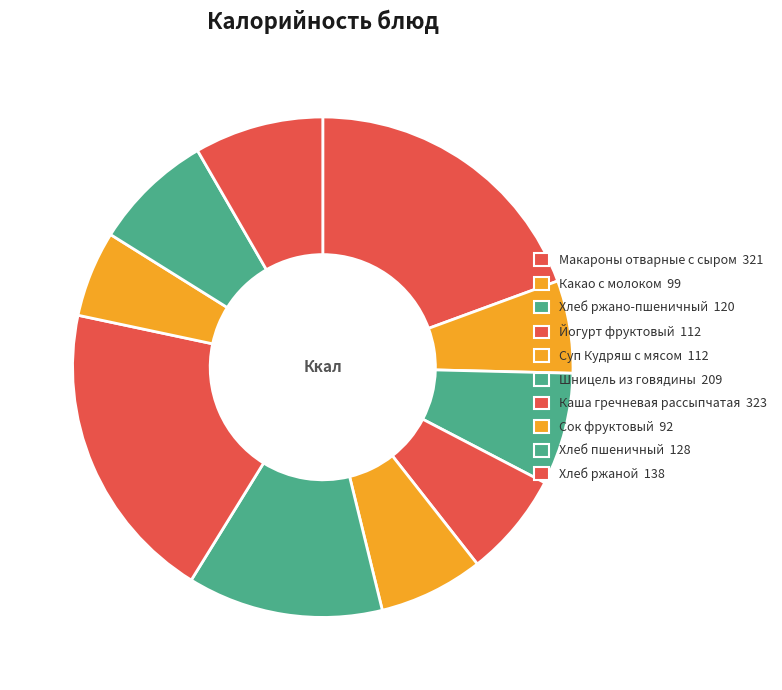

To the nearest percent, what portion does Йогурт фруктовый represent?

7%